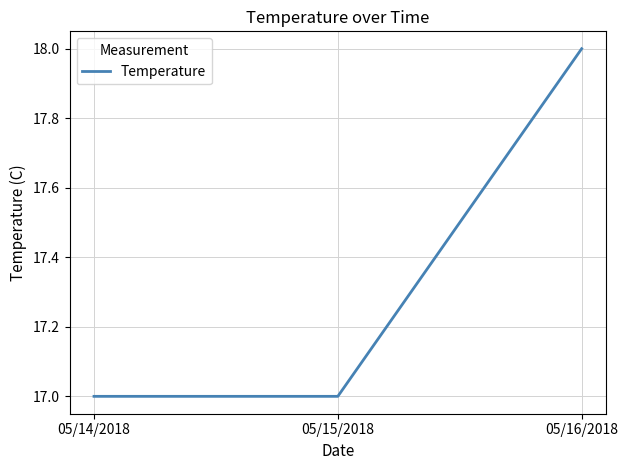

How many lines are shown in the chart?

1